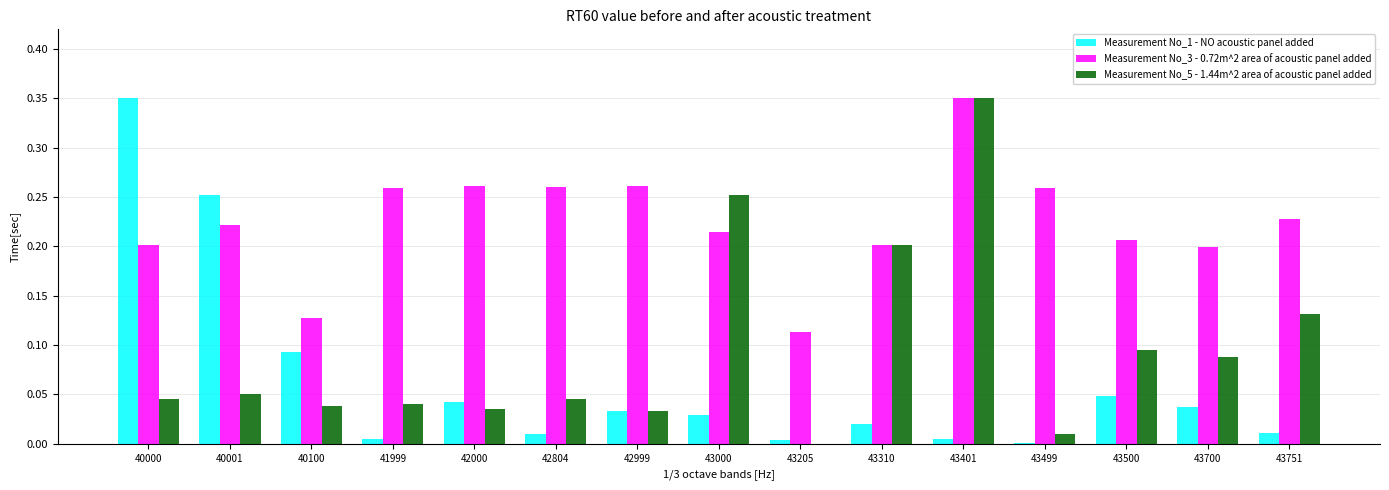

Which series changed the most between 40001 and 43751?

Measurement No_1 - NO acoustic panel added